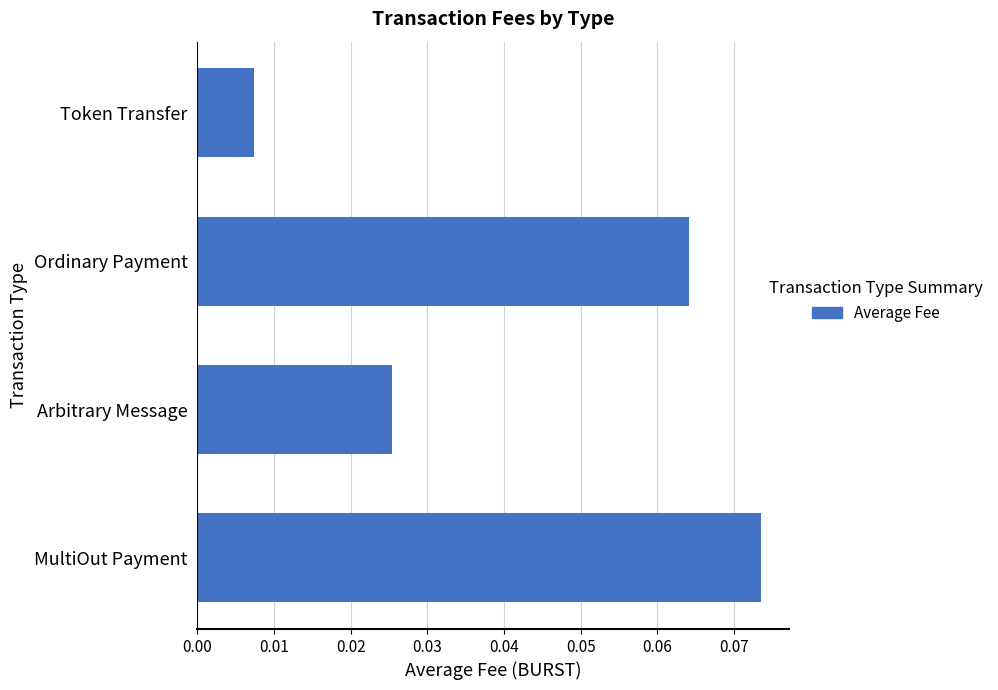

Which category has the lowest value across all series?

Token Transfer